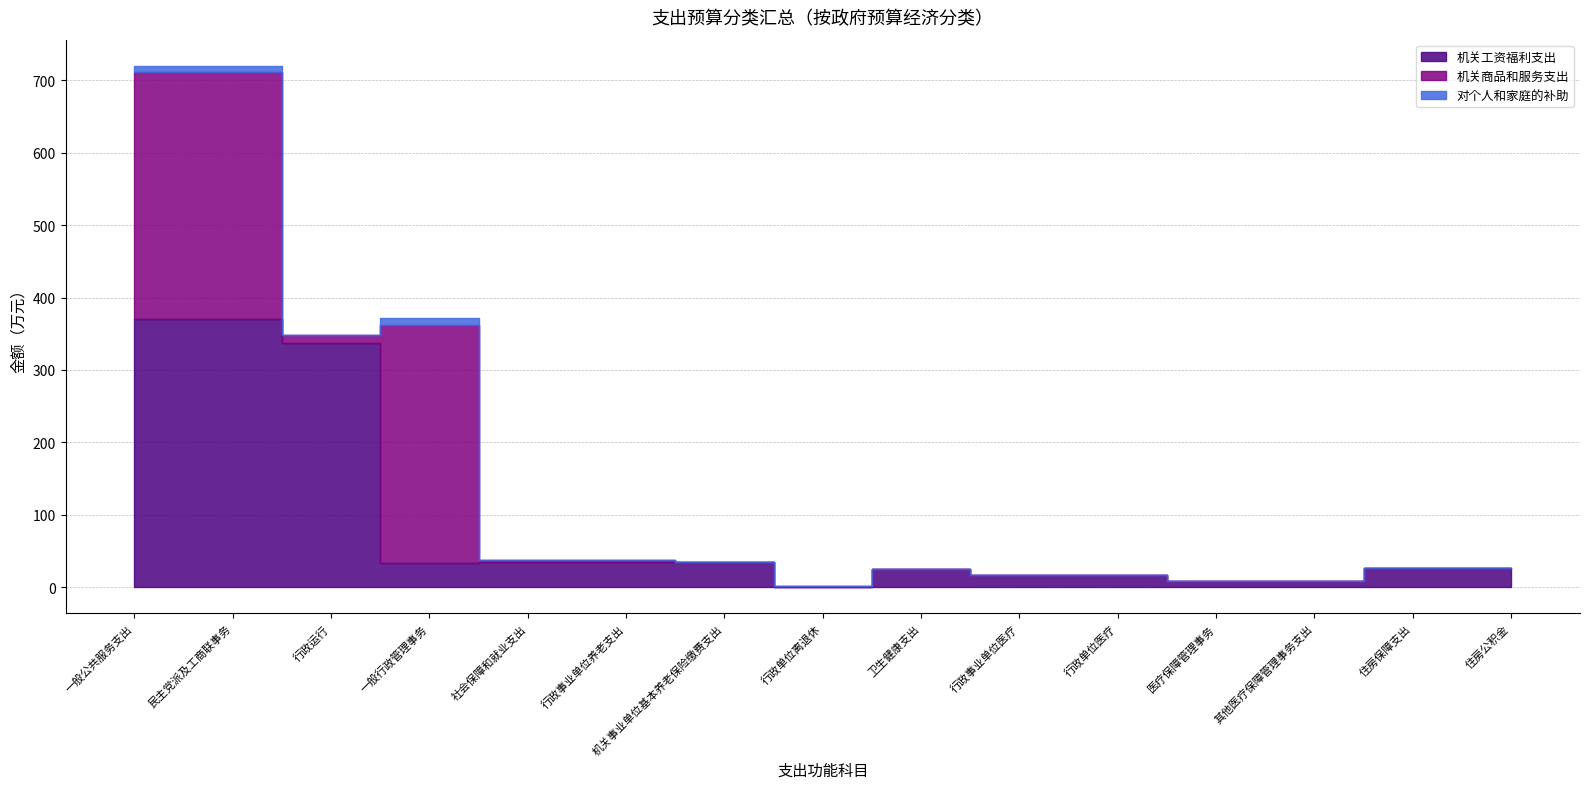

What position from the left is 行政事业单位养老支出?

6